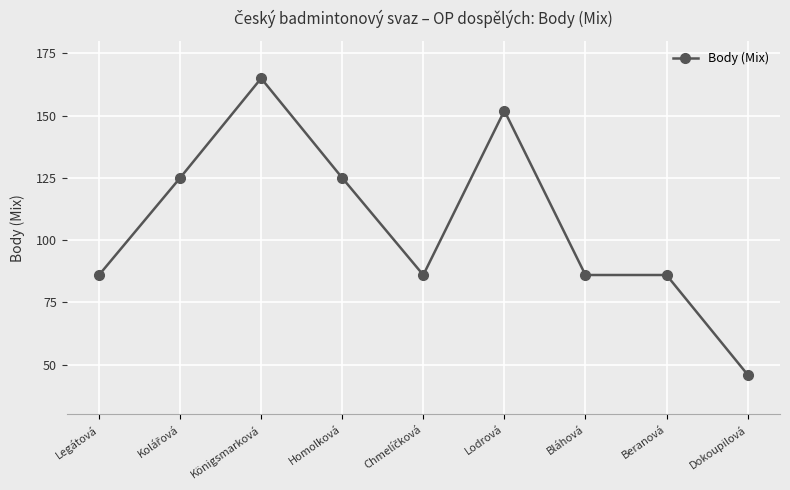

How many series are shown in this chart?

1